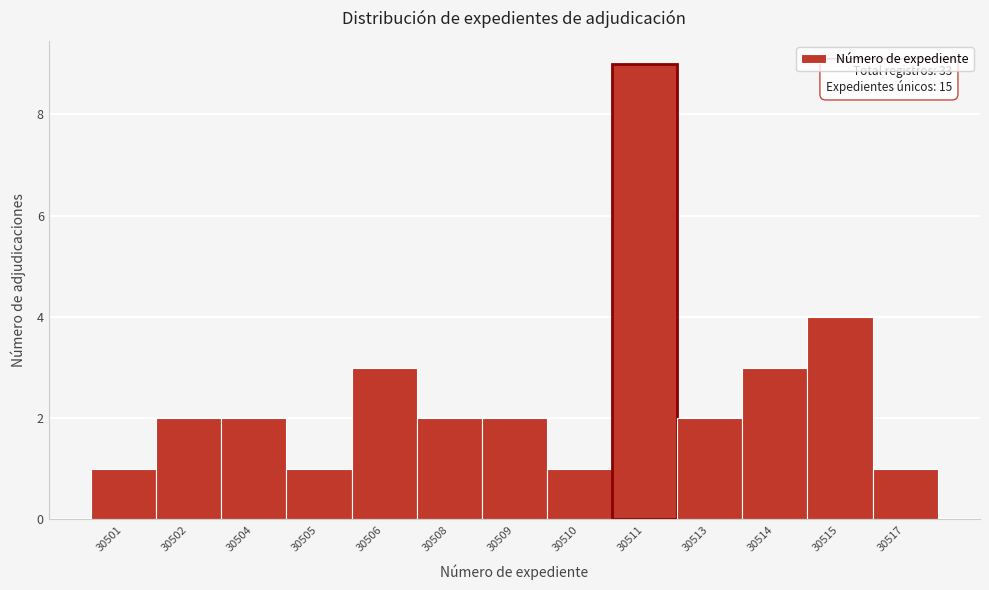

Reading left to right, transcribe all the data shown in this chart.

30501=1	30502=2	30504=2	30505=1	30506=3	30508=2	30509=2	30510=1	30511=9	30513=2	30514=3	30515=4	30517=1